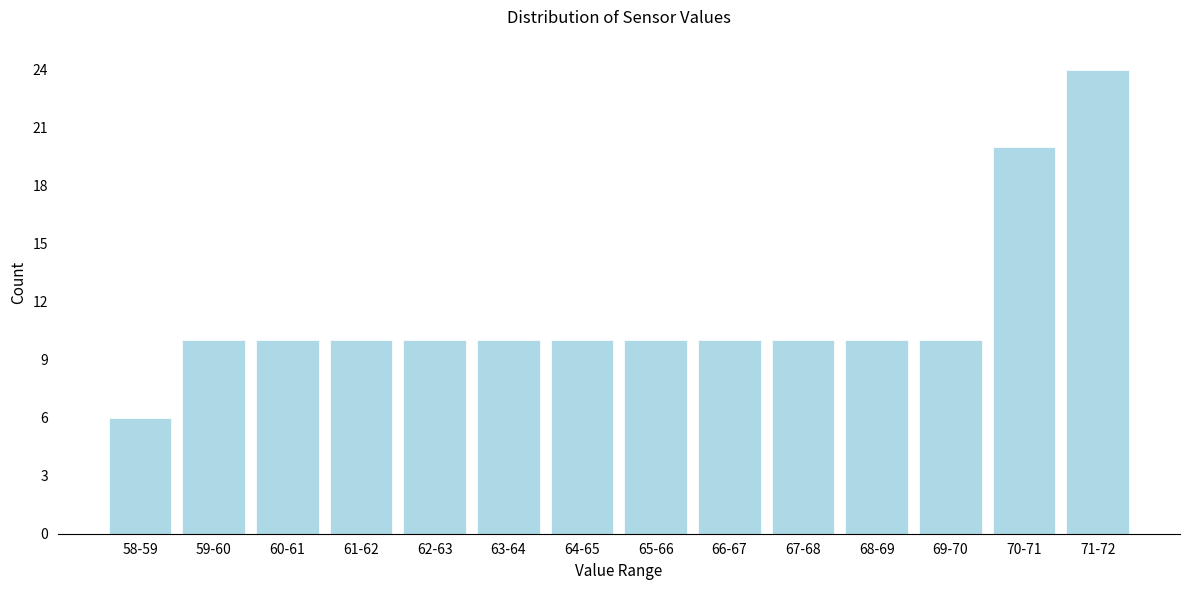

Reading left to right, extract all data points from this chart.

6	10	10	10	10	10	10	10	10	10	10	10	20	24